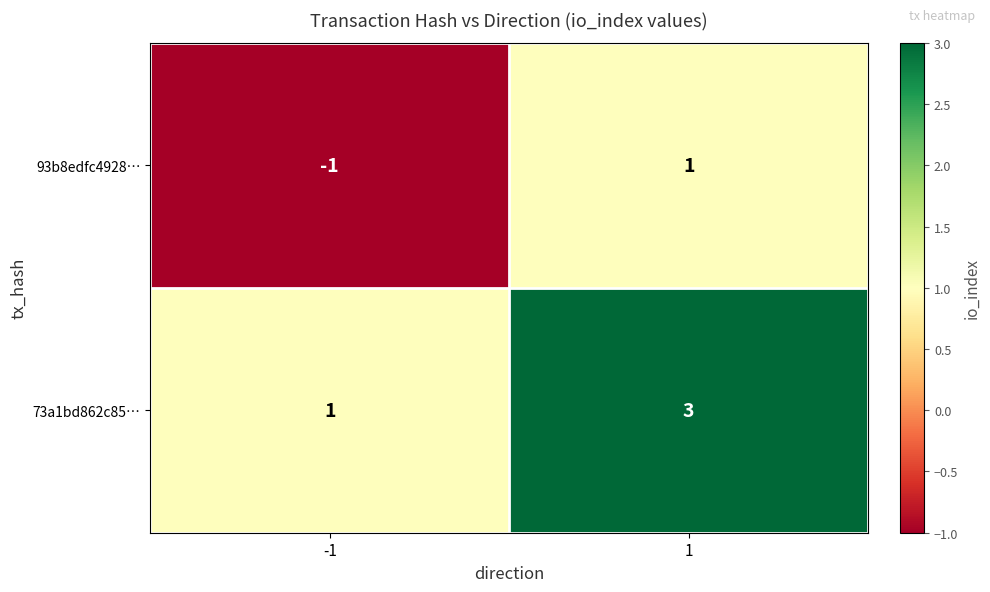

The 73a1bd862c85… series shows 0 at -1. True or false?

False